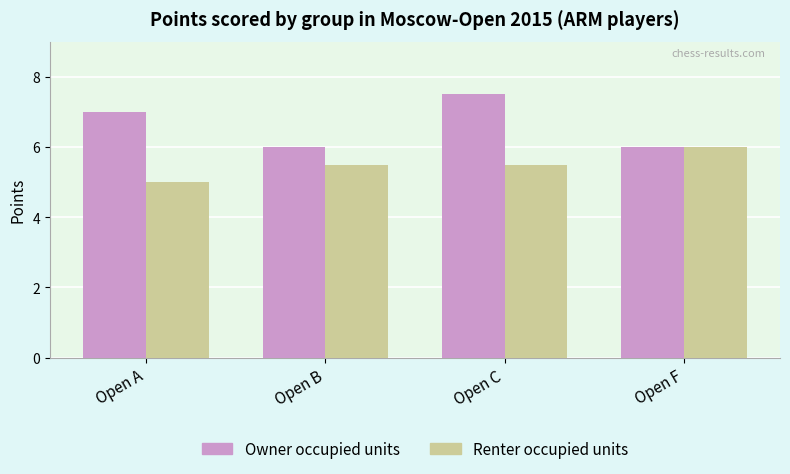

How many bars are there in each group?

2